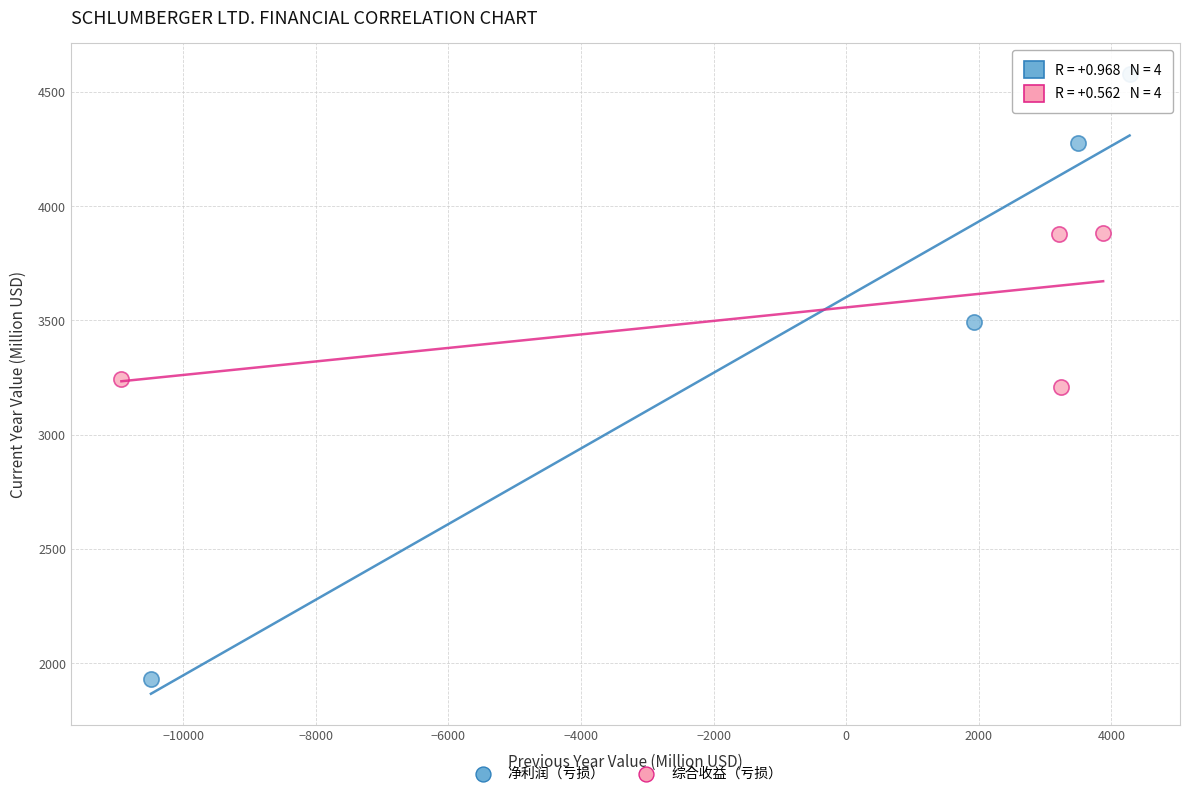

Which series has the widest spread of Y values?

净利润（亏损）